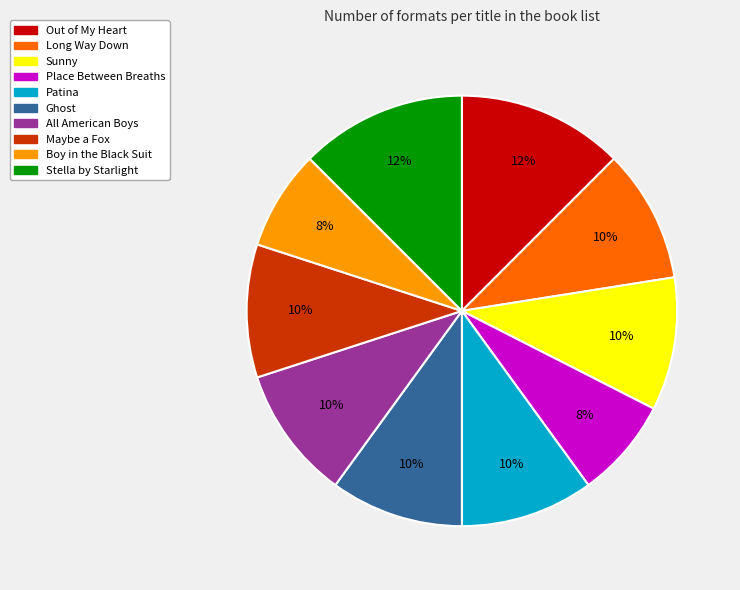

To the nearest percent, what is the average slice percentage?

10%